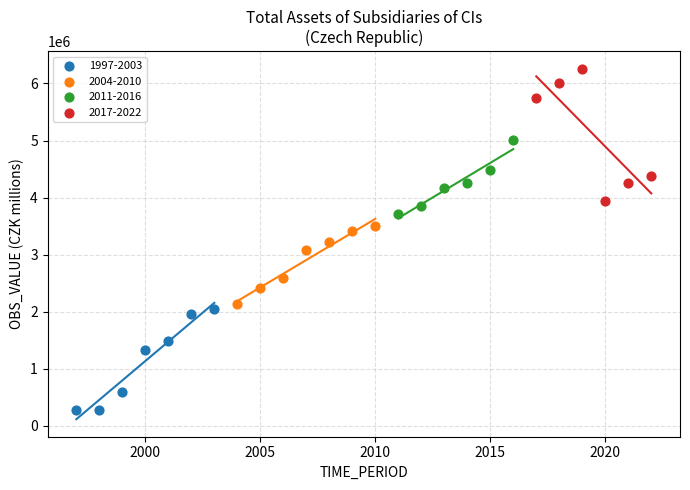

Which series contains the highest Y value?

2017-2022